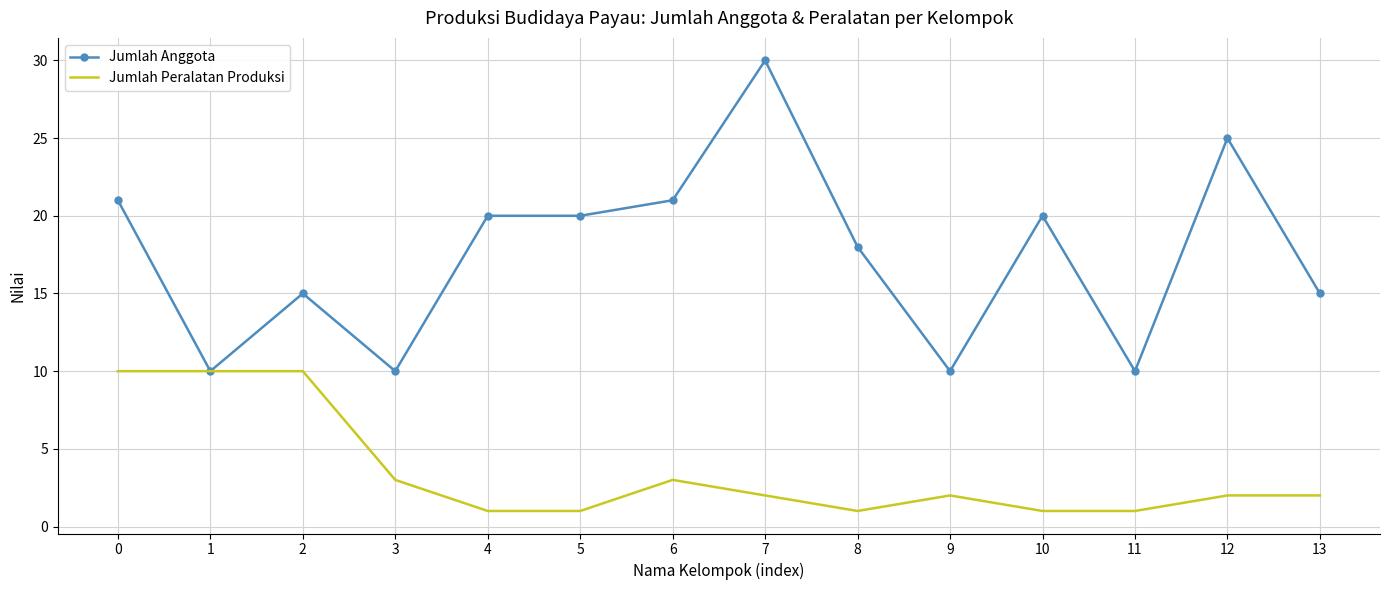

What are all the series names shown in the legend?

Jumlah Anggota, Jumlah Peralatan Produksi